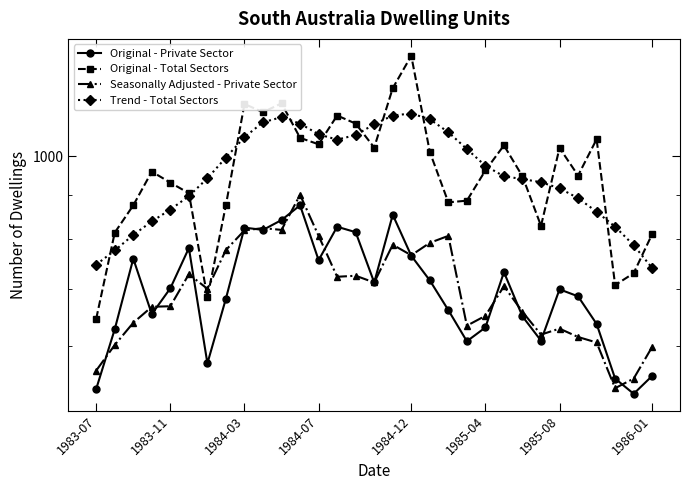

The Trend - Total Sectors series shows 1339 at 1986-01. True or false?

False